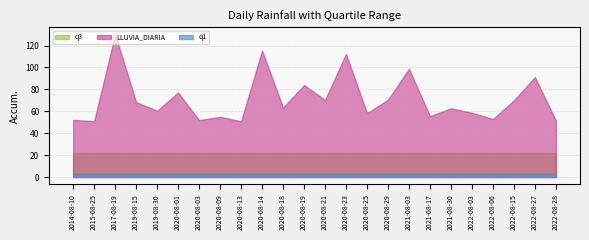

True or false: q3 and q1 intersect in this chart.

False